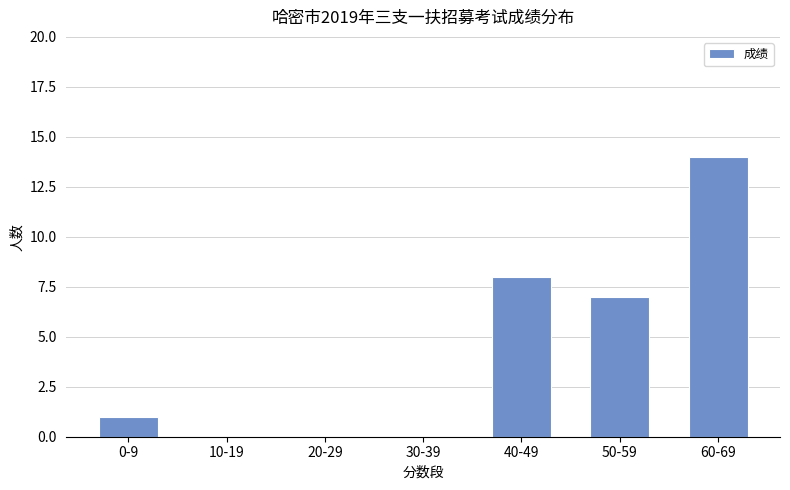

What is the sum of all values?

30